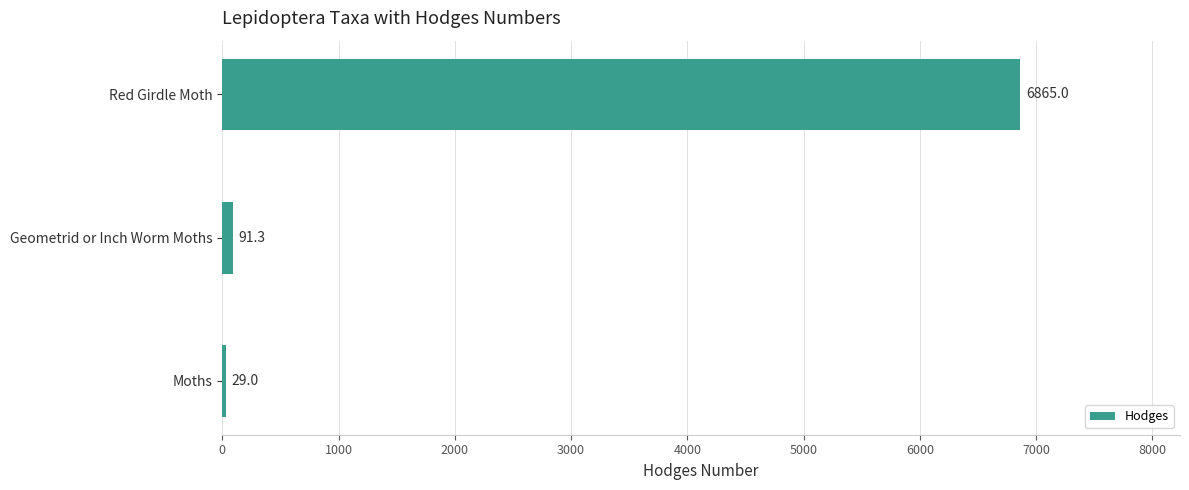

Between Geometrid or Inch Worm Moths and Moths, which is larger?

Geometrid or Inch Worm Moths